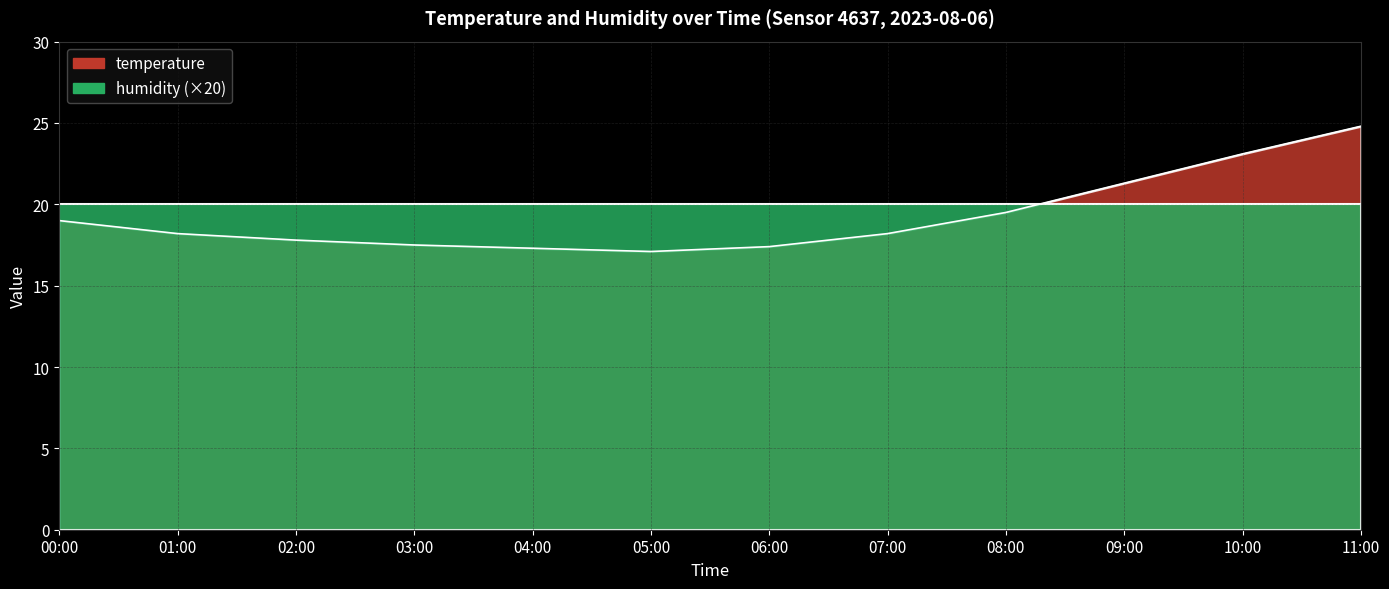

Rank the categories by value from highest to lowest.

11:00, 10:00, 09:00, 08:00, 00:00, 01:00, 07:00, 02:00, 03:00, 06:00, 04:00, 05:00